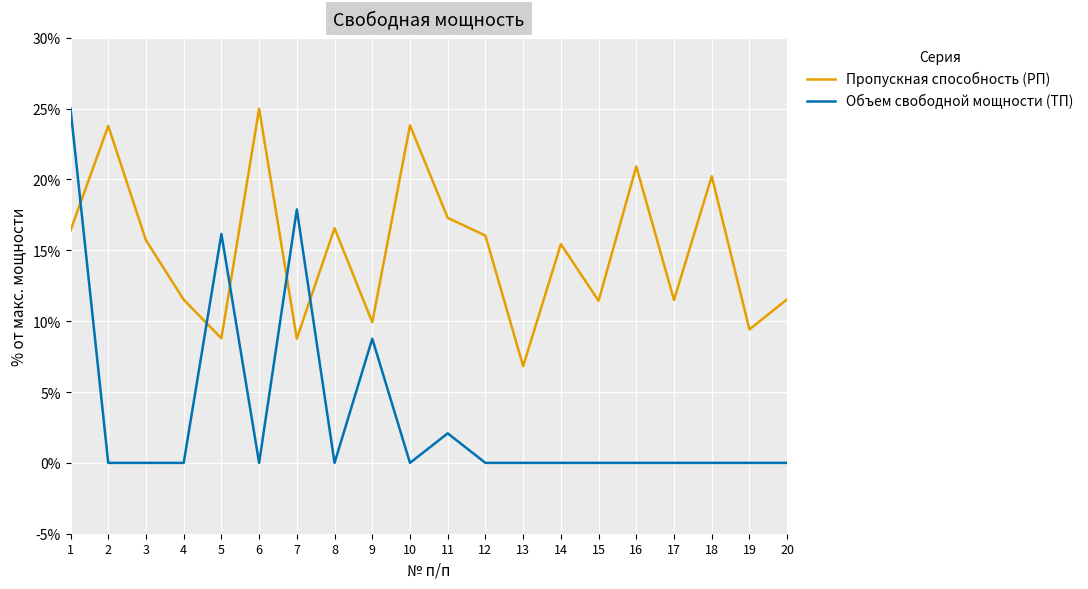

How many interior local valleys does the Пропускная способность (РП) series have?

7